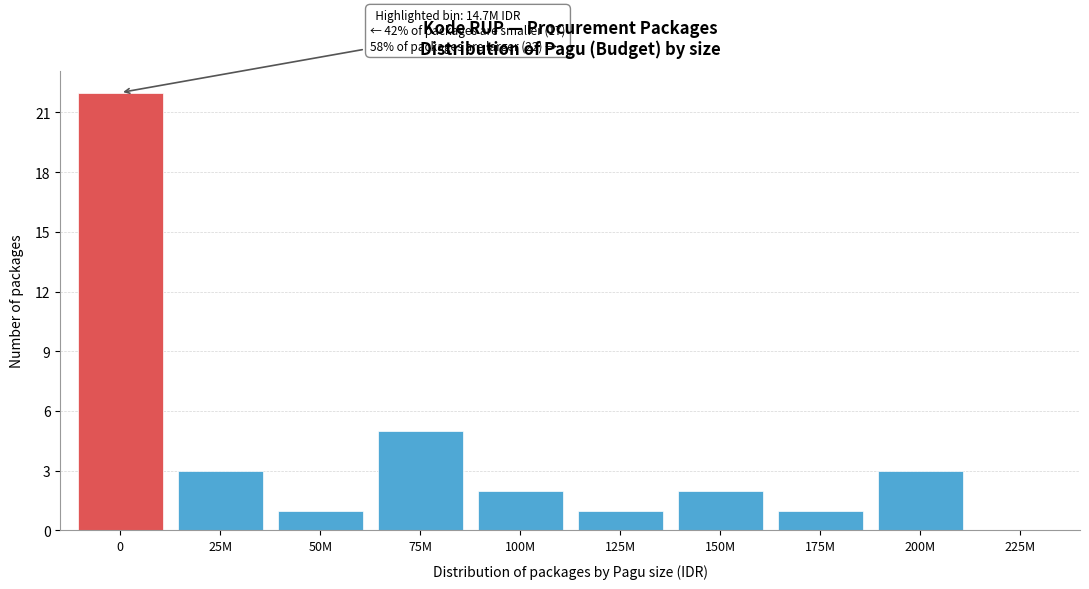

Reading left to right, what are all the values shown in this chart?

0=22	25M=3	50M=1	75M=5	100M=2	125M=1	150M=2	175M=1	200M=3	225M=0